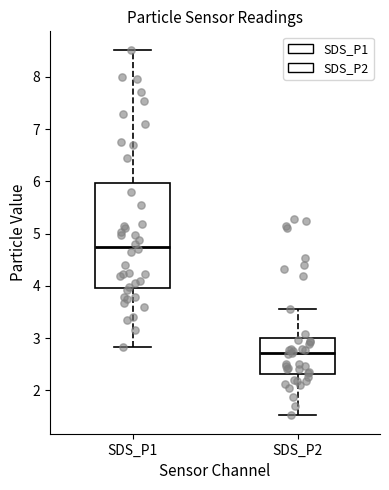

Reading left to right, read every box against the y-axis: the position of its median line, the range the box covers, and the ends of its whiskers. The values are not printed on the chart, so give them approximately, as read against the axis.

SDS_P1: median 4.8, box 4.0 to 6.0, whiskers 2.8 to 8.5
SDS_P2: median 2.7, box 2.3 to 3.0, whiskers 1.5 to 3.6